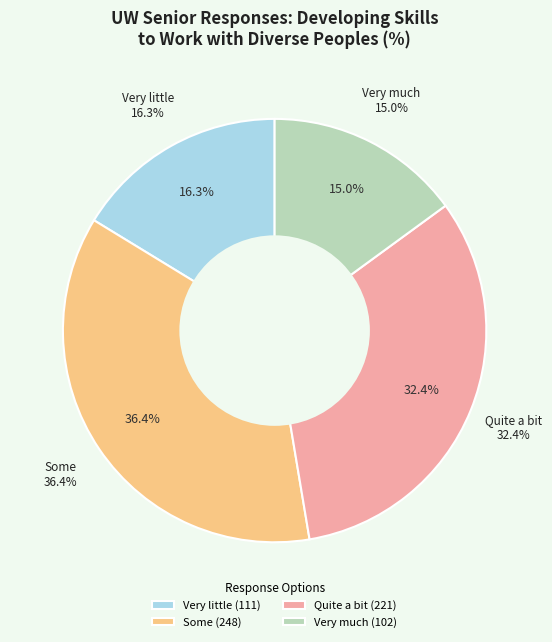

Does Quite a bit account for over 50% of the chart?

No